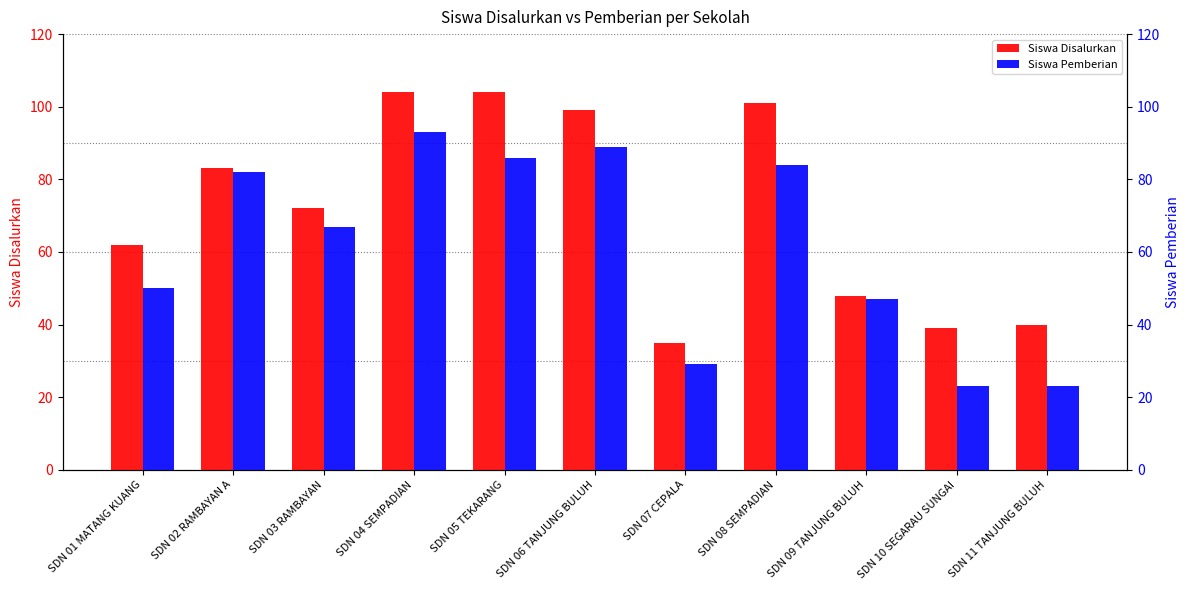

True or false: Siswa Disalurkan has a value of 35 at SDN 07 CEPALA.

True